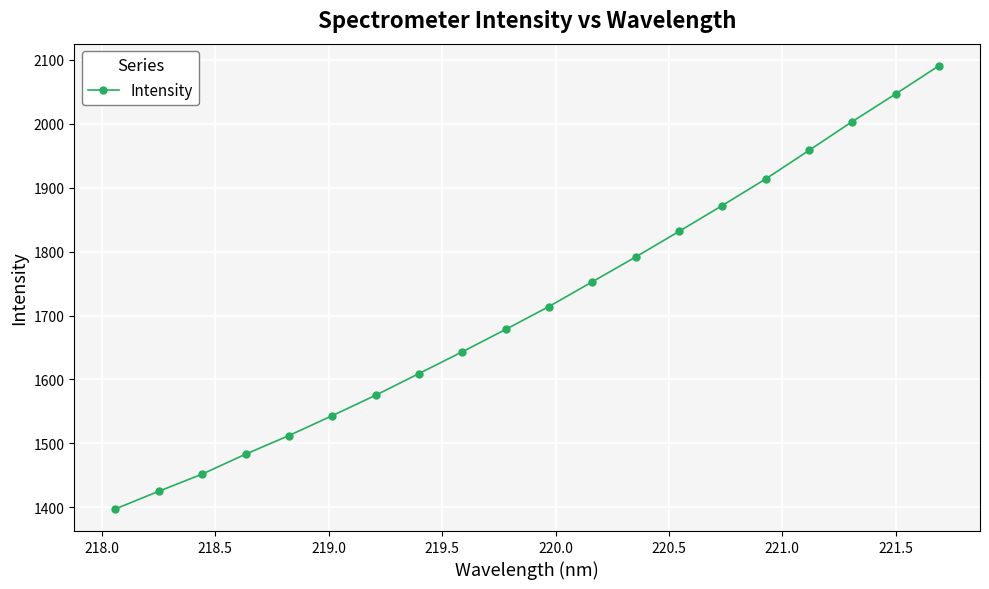

What is the value of the 17th point from the left?

1958.0